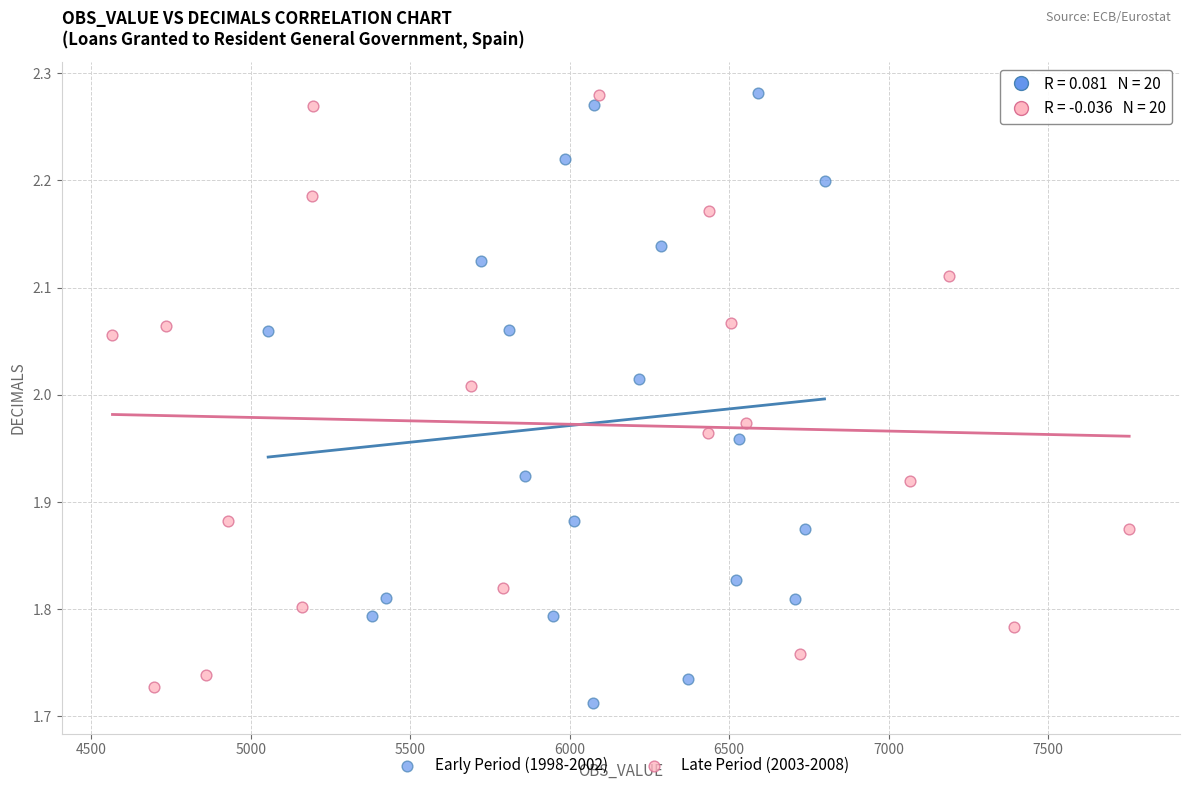

What are all the series names shown in the legend?

Early Period (1998-2002), Late Period (2003-2008)